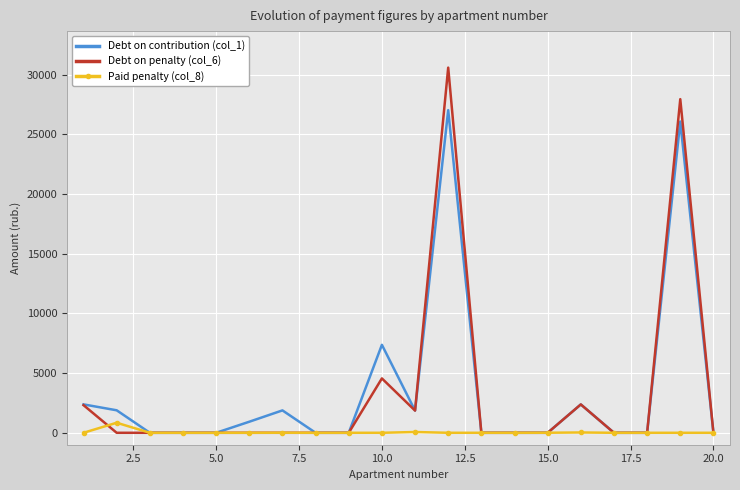

Rank the series by their maximum value, from highest to lowest.

Debt on penalty (col_6), Debt on contribution (col_1), Paid penalty (col_8)